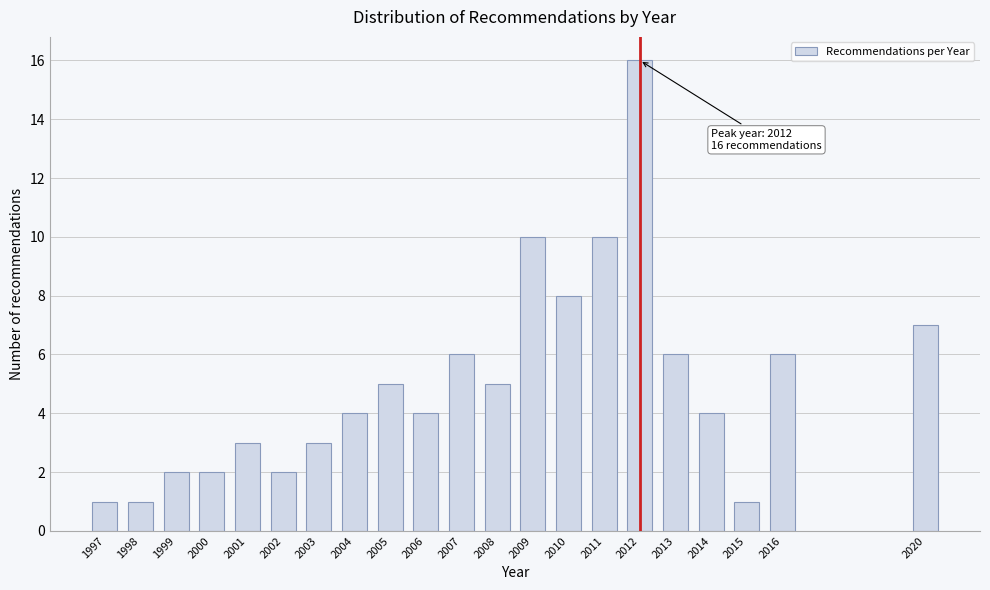

Reading left to right, extract all data points from this chart.

1	1	2	2	3	2	3	4	5	4	6	5	10	8	10	16	6	4	1	6	7